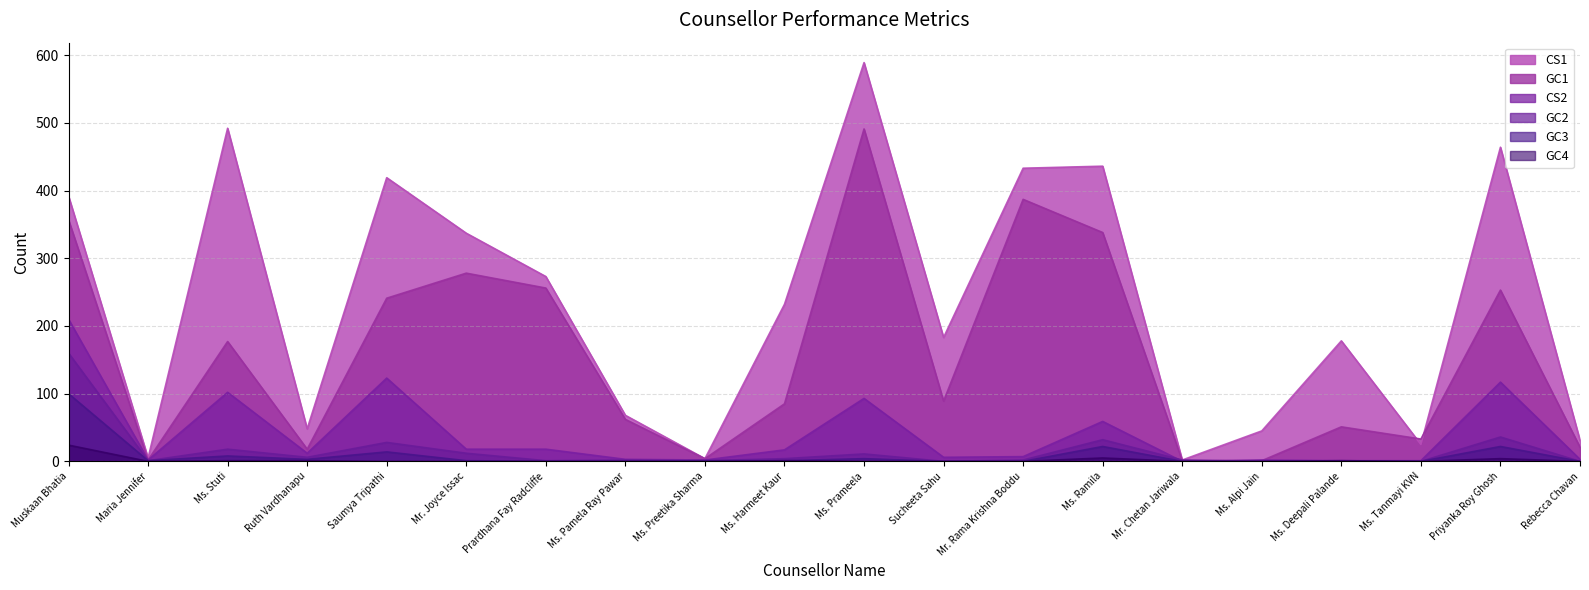

Which series changed the most between Mr. Rama Krishna Boddu and Priyanka Roy Ghosh?

GC1